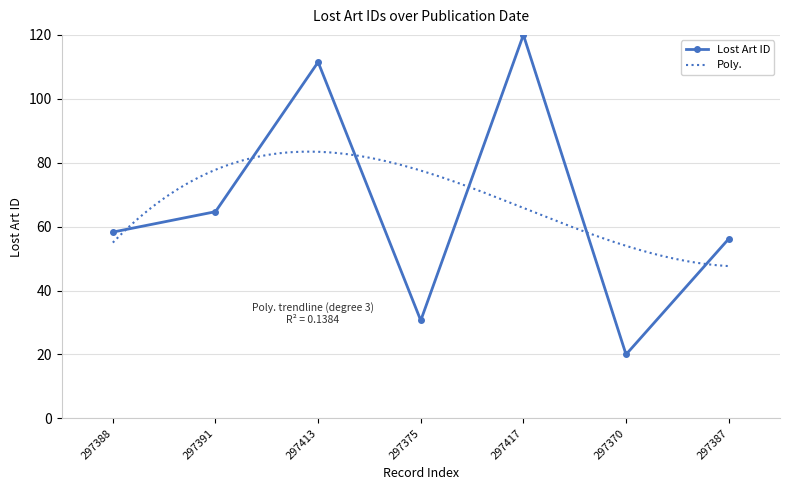

How many series are shown in this chart?

1